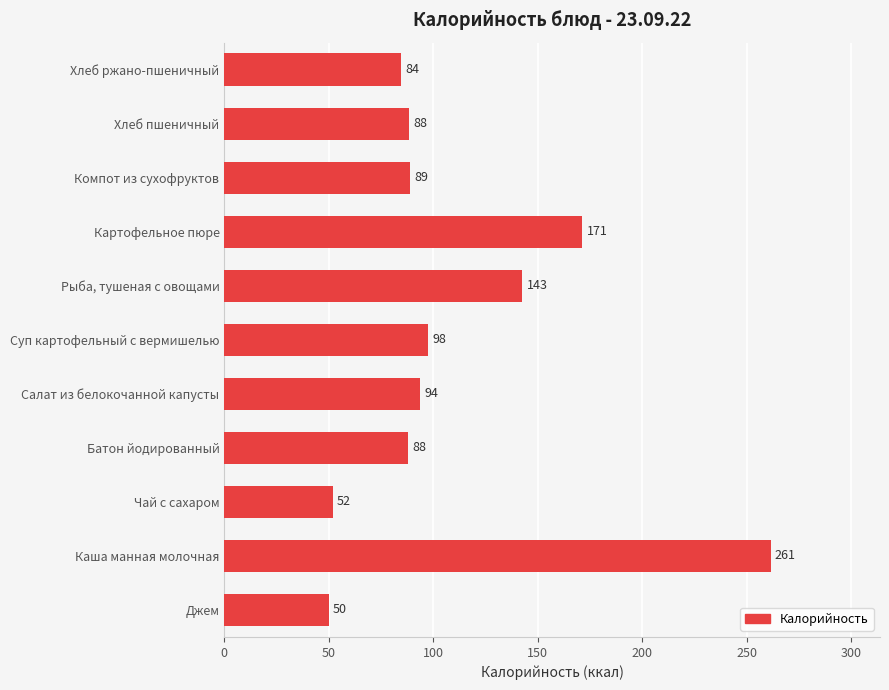

Where is the data nearest to the value 155?

Рыба, тушеная с овощами